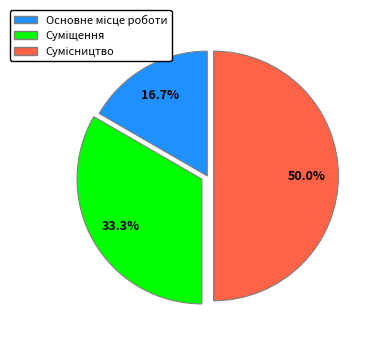

How many slices are in this pie chart?

3